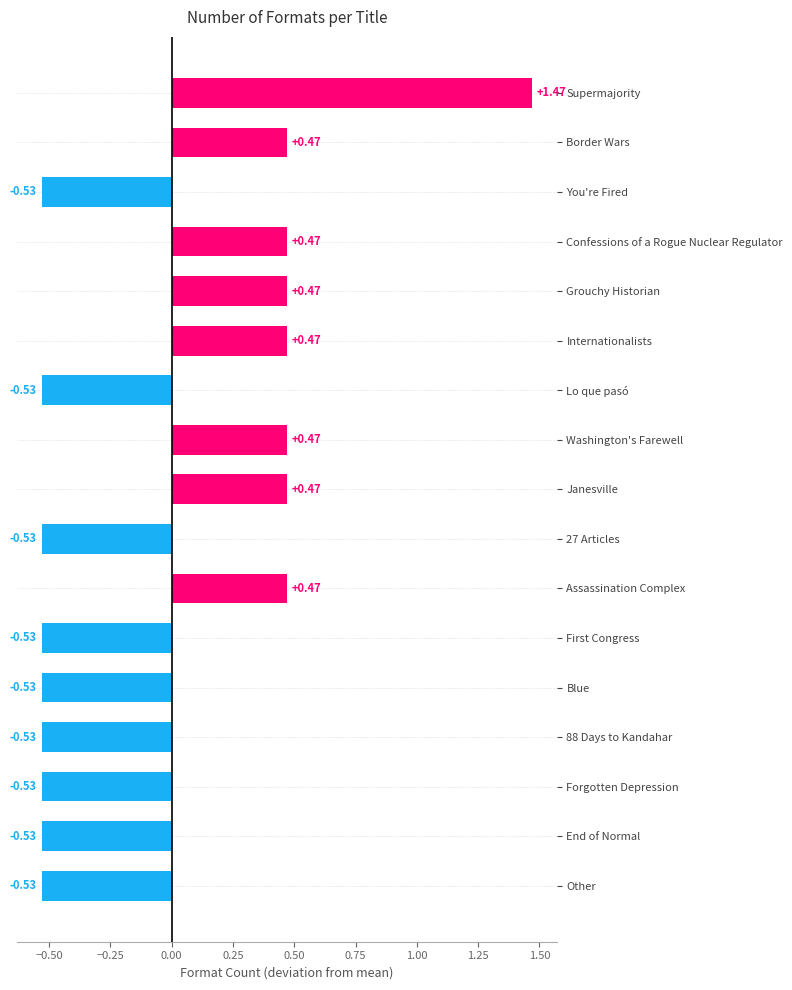

What is the label of the 2nd bar from the top?

Border Wars